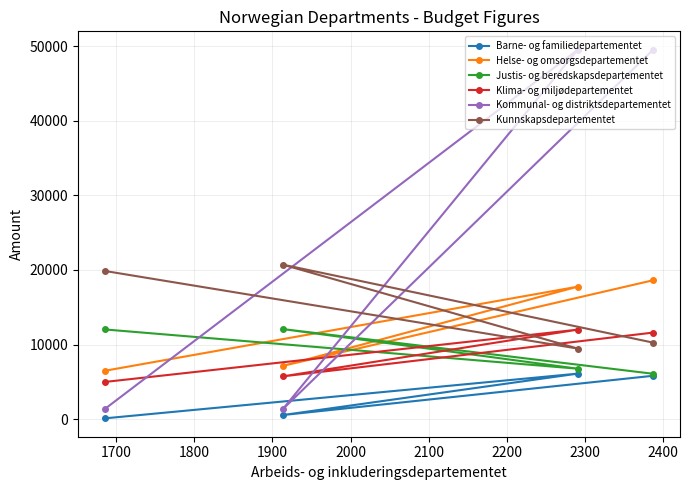

Rank the series by their maximum value, from highest to lowest.

Kommunal- og distriktsdepartementet, Kunnskapsdepartementet, Helse- og omsorgsdepartementet, Justis- og beredskapsdepartementet, Klima- og miljødepartementet, Barne- og familiedepartementet